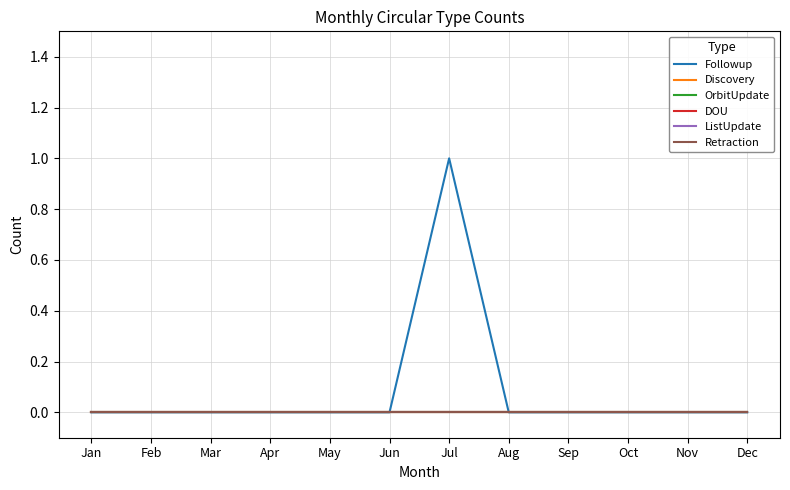

Does the chart have visible grid lines?

Yes